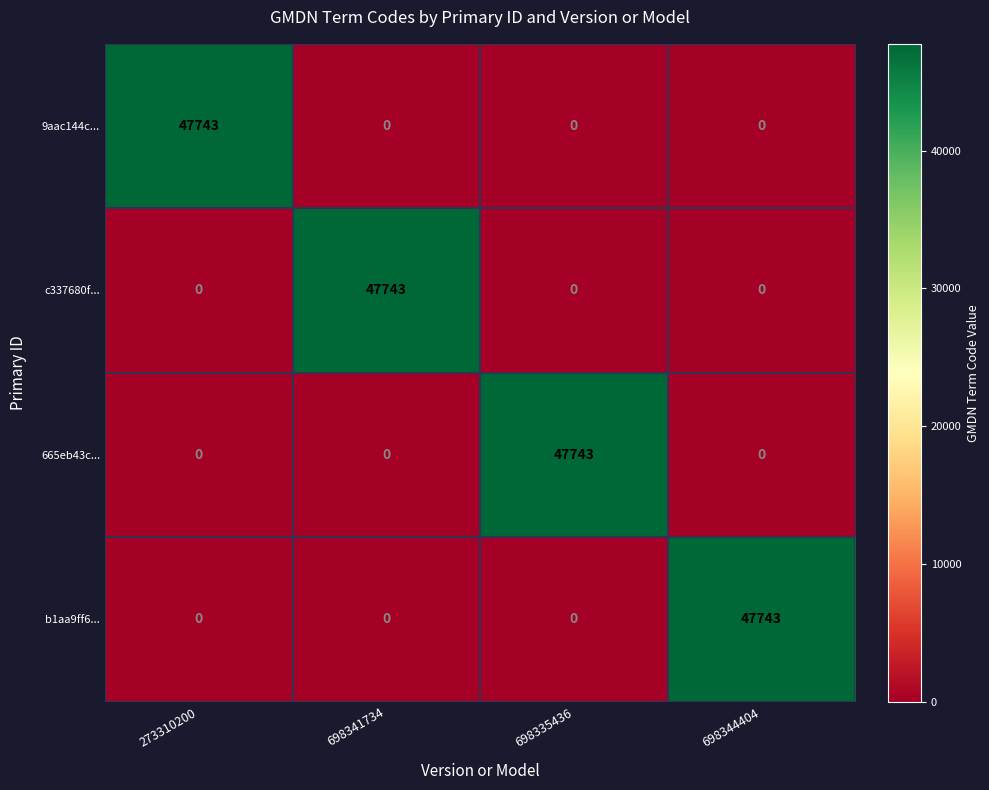

What is the spread (max minus min) of values at 273310200?

47743